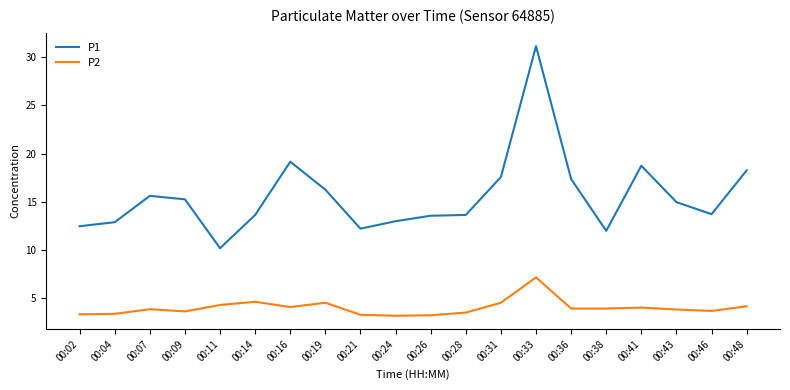

What is the difference between the maximum and minimum values in the P2 series?

4.0